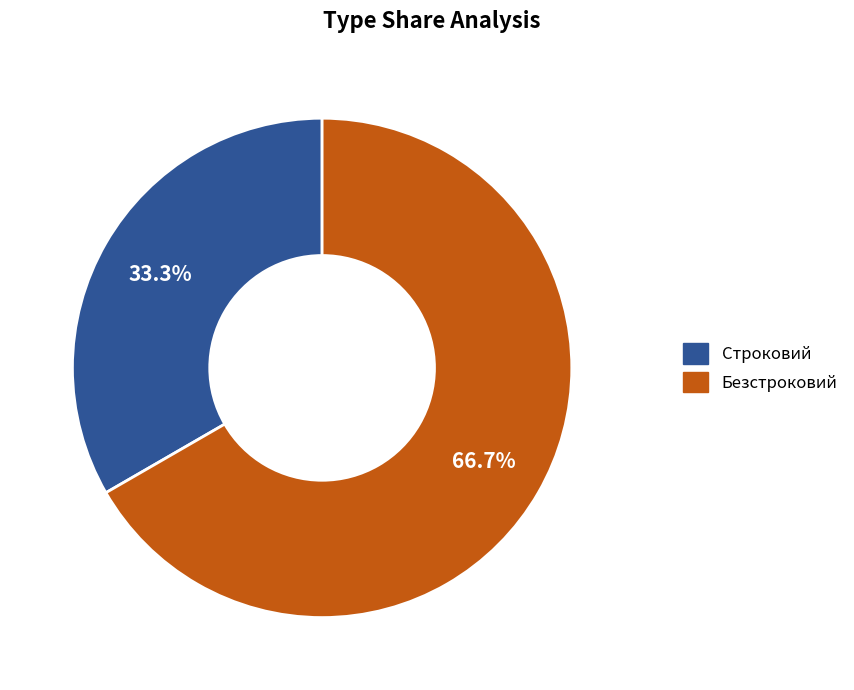

Is it true that Безстроковий is 75% of the pie?

False